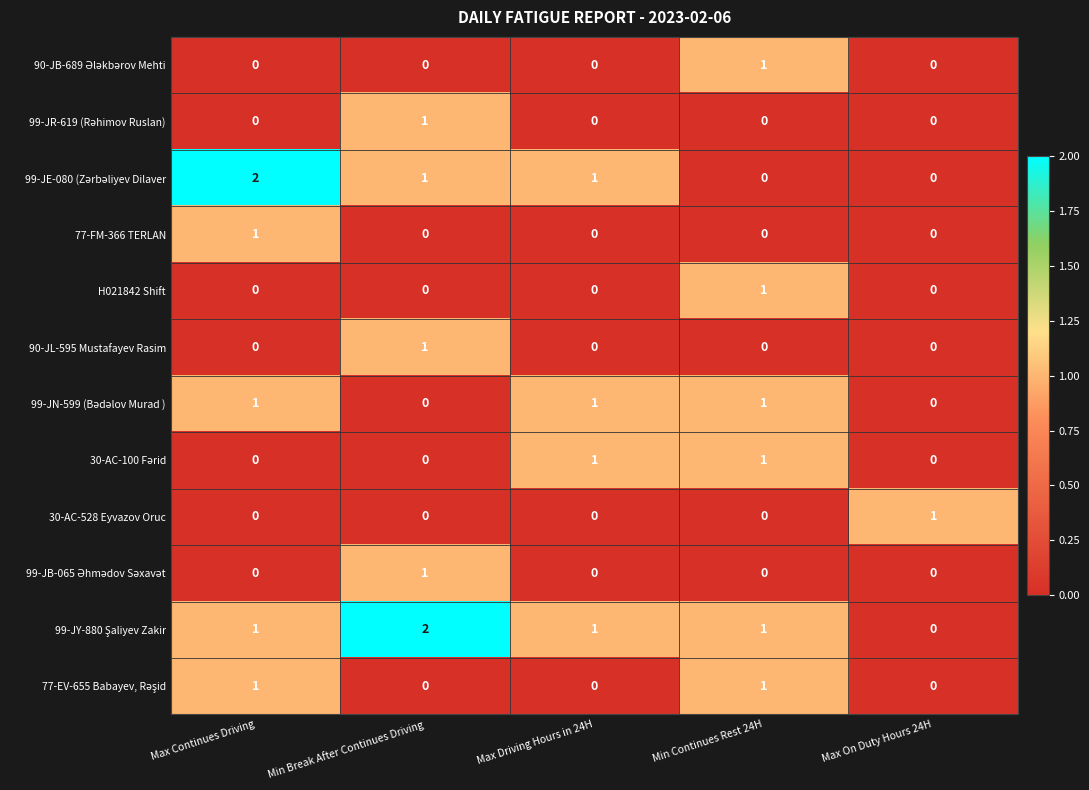

True or false: 30-AC-528 Eyvazov Oruc has a value of 0 at Max On Duty Hours 24H.

False